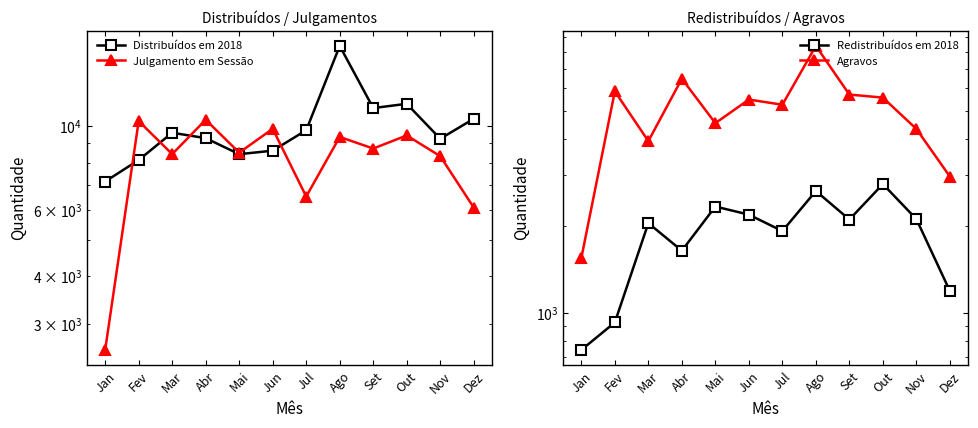

What is the total value across all series at Set?

27664